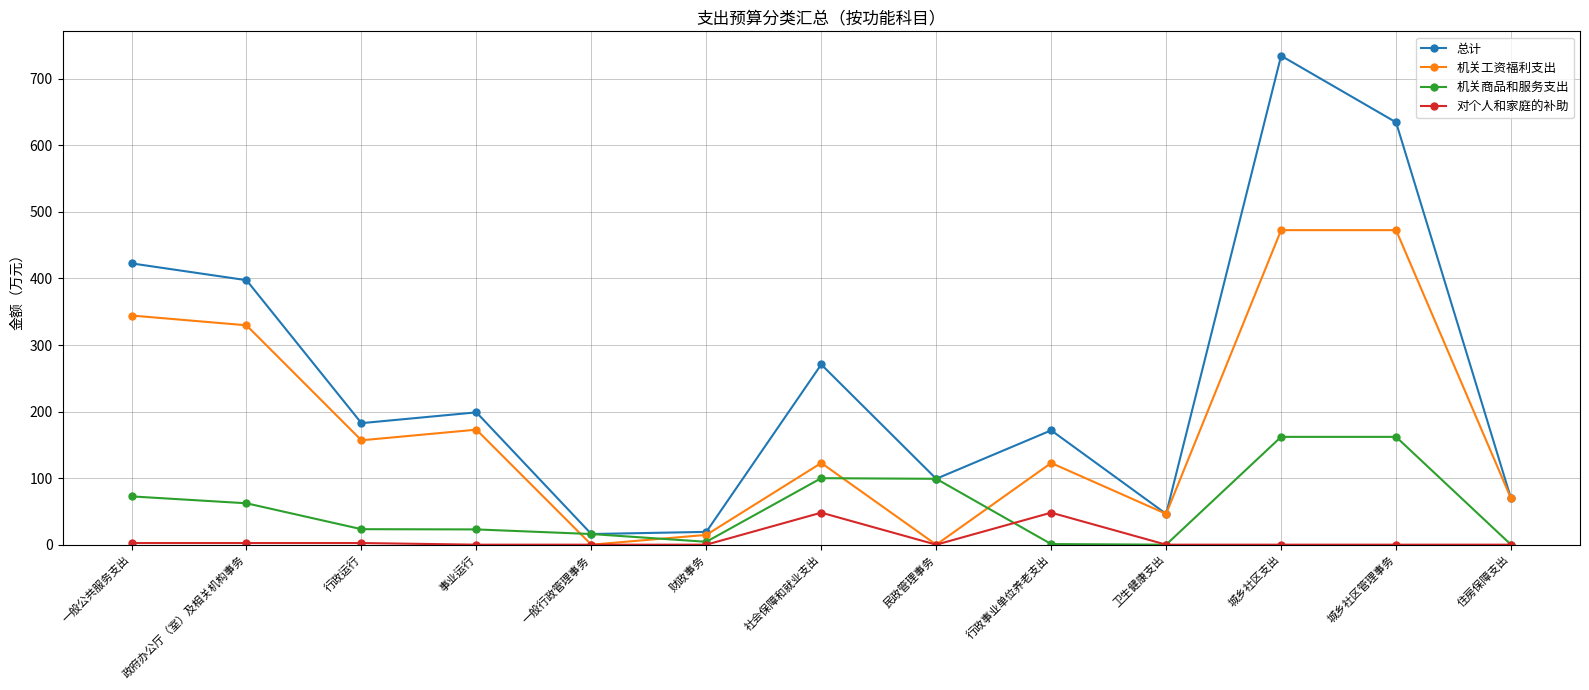

Rank the series by their average value, from lowest to highest.

对个人和家庭的补助, 机关商品和服务支出, 机关工资福利支出, 总计